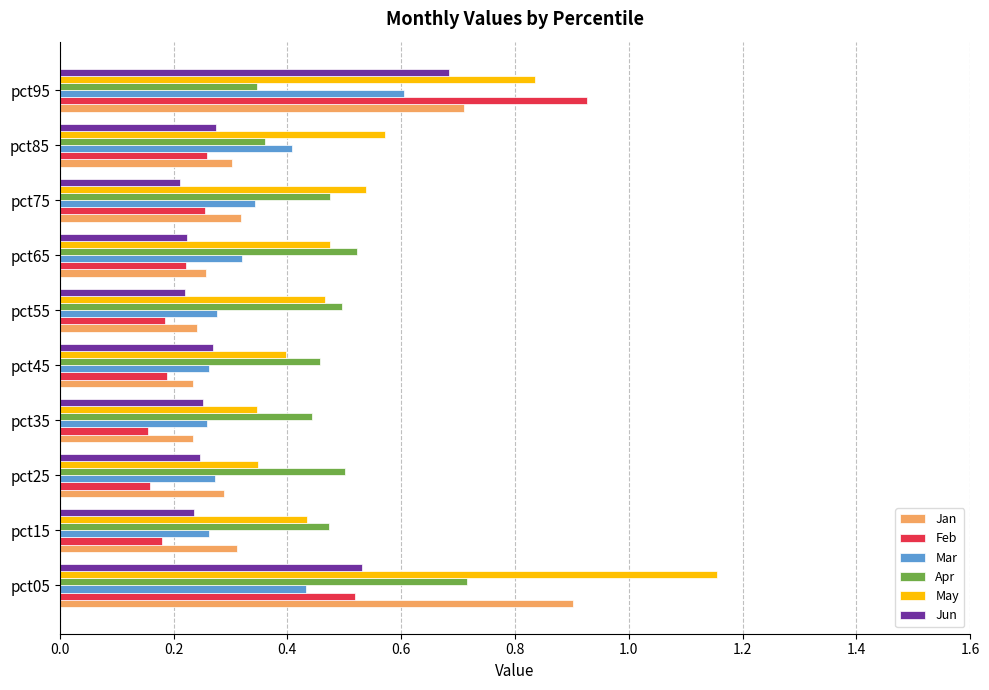

Which category has the lowest value in the Apr series?

pct95